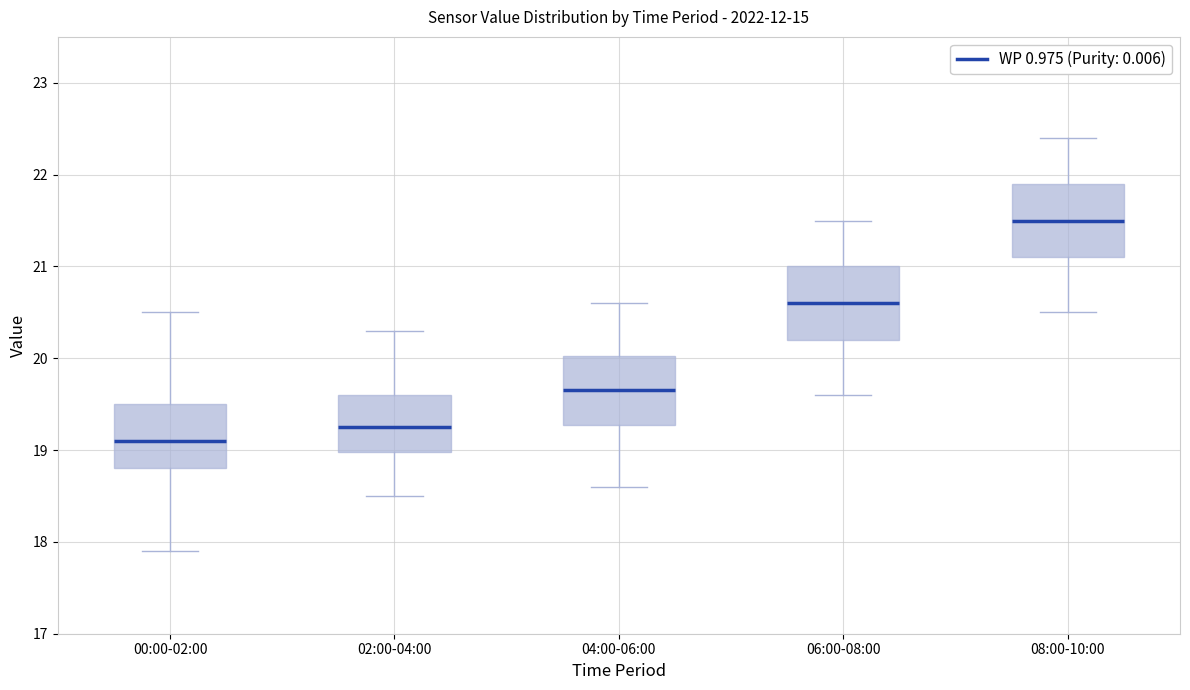

Reading left to right, read every box against the y-axis: the position of its median line, the range the box covers, and the ends of its whiskers. The values are not printed on the chart, so give them approximately, as read against the axis.

00:00-02:00: median 19.1, box 18.8 to 19.5, whiskers 17.9 to 20.5
02:00-04:00: median 19.3, box 19.0 to 19.6, whiskers 18.5 to 20.3
04:00-06:00: median 19.7, box 19.3 to 20.0, whiskers 18.6 to 20.6
06:00-08:00: median 20.6, box 20.2 to 21.0, whiskers 19.6 to 21.5
08:00-10:00: median 21.5, box 21.1 to 21.9, whiskers 20.5 to 22.4